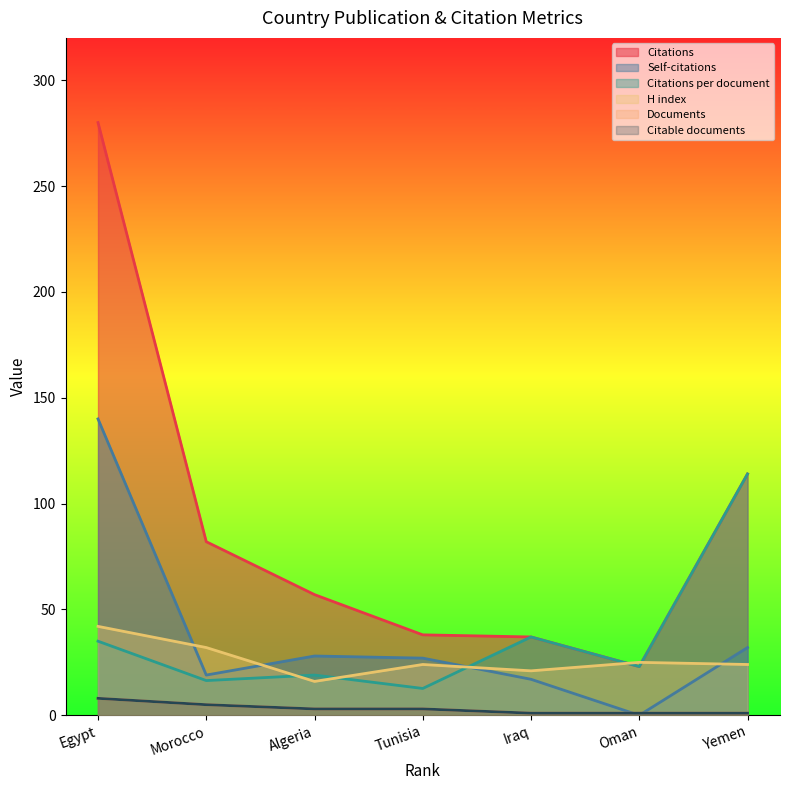

True or false: Documents has a value of 1.5 at Oman.

False